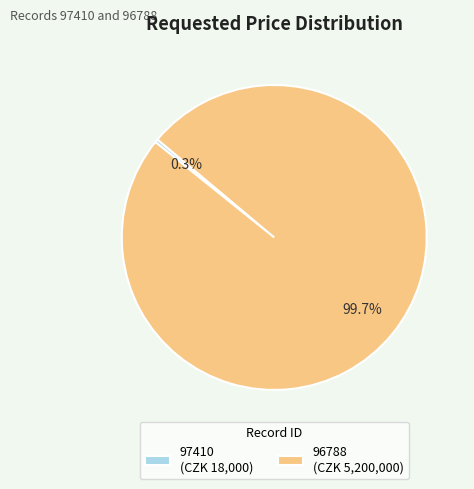

Is it true that 96788 is 87% of the pie?

False